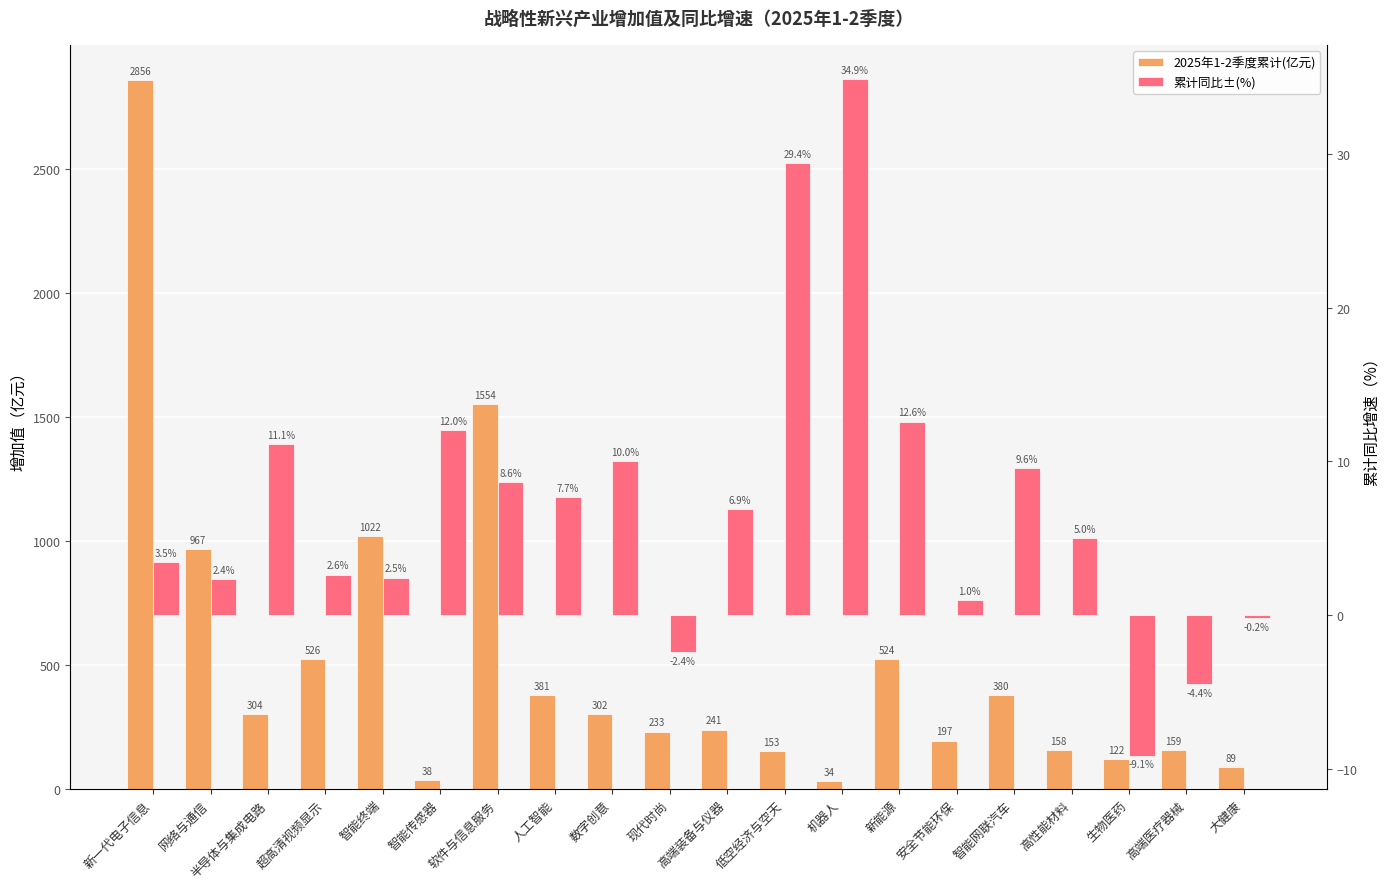

How many bars are there in total?

40